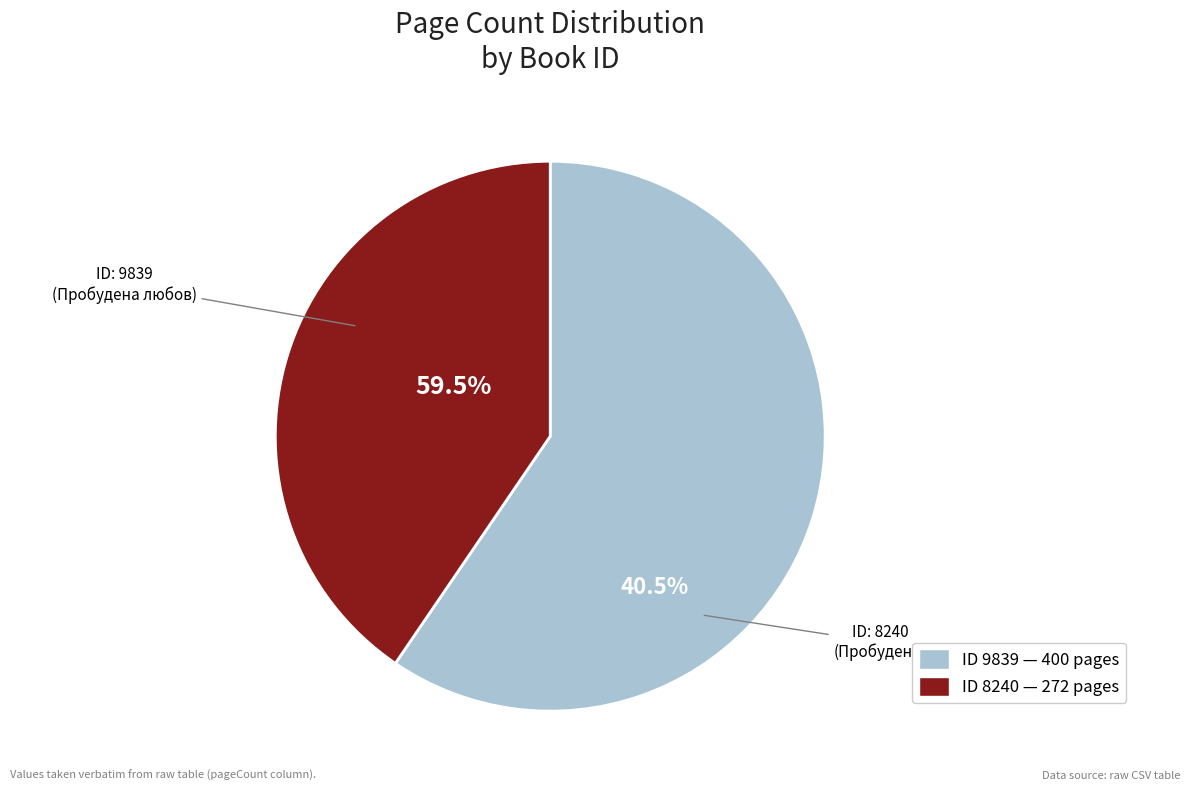

What is the ratio of the value at 9839 to the value at 8240?

1.5